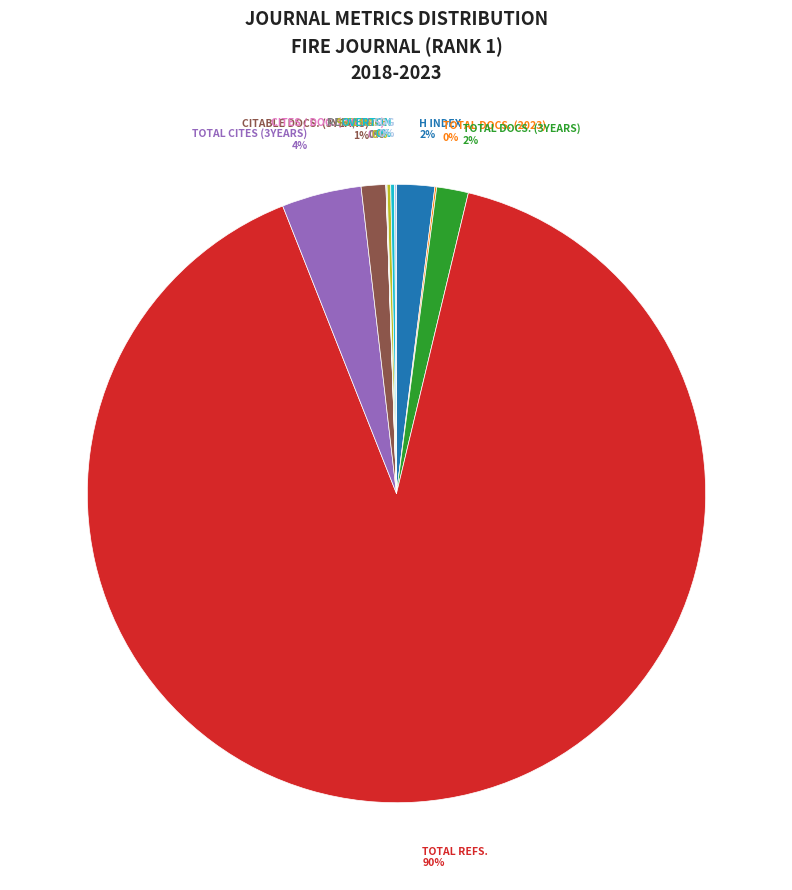

To the nearest percent, what is the average slice percentage?

9%